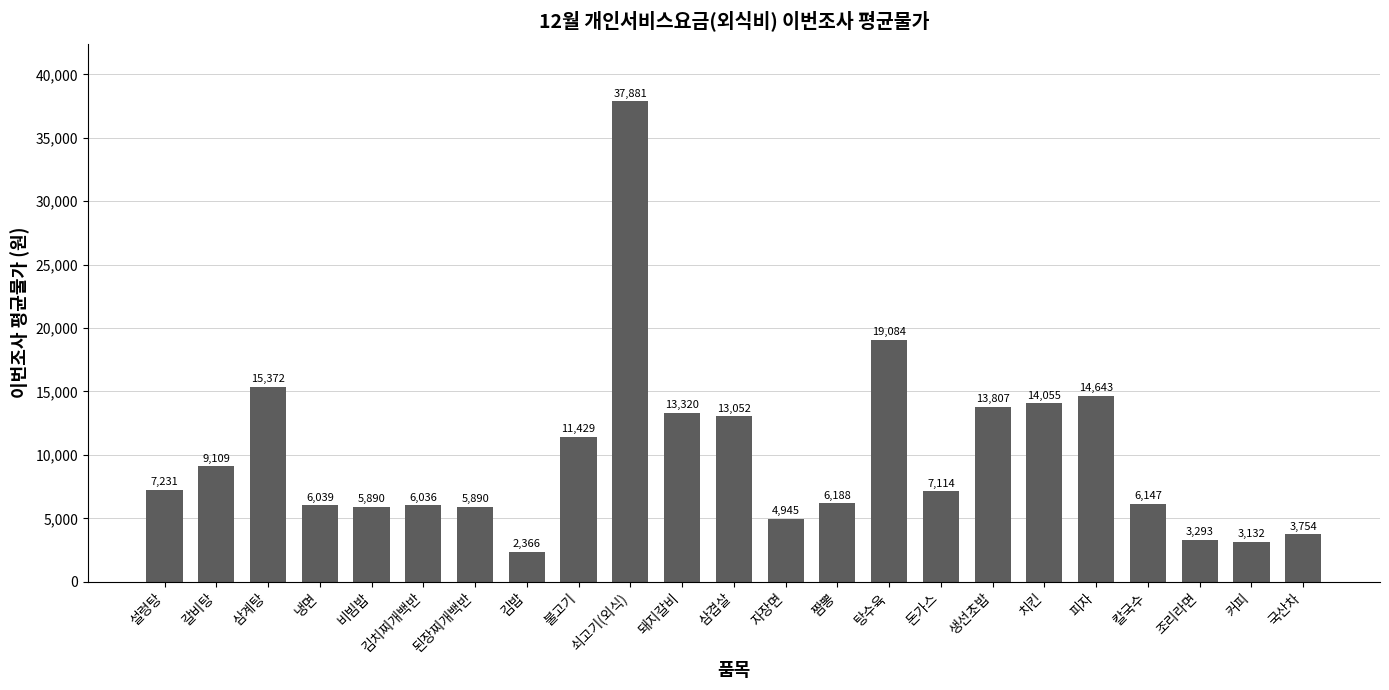

Which label corresponds to the largest value in the chart?

쇠고기(외식)